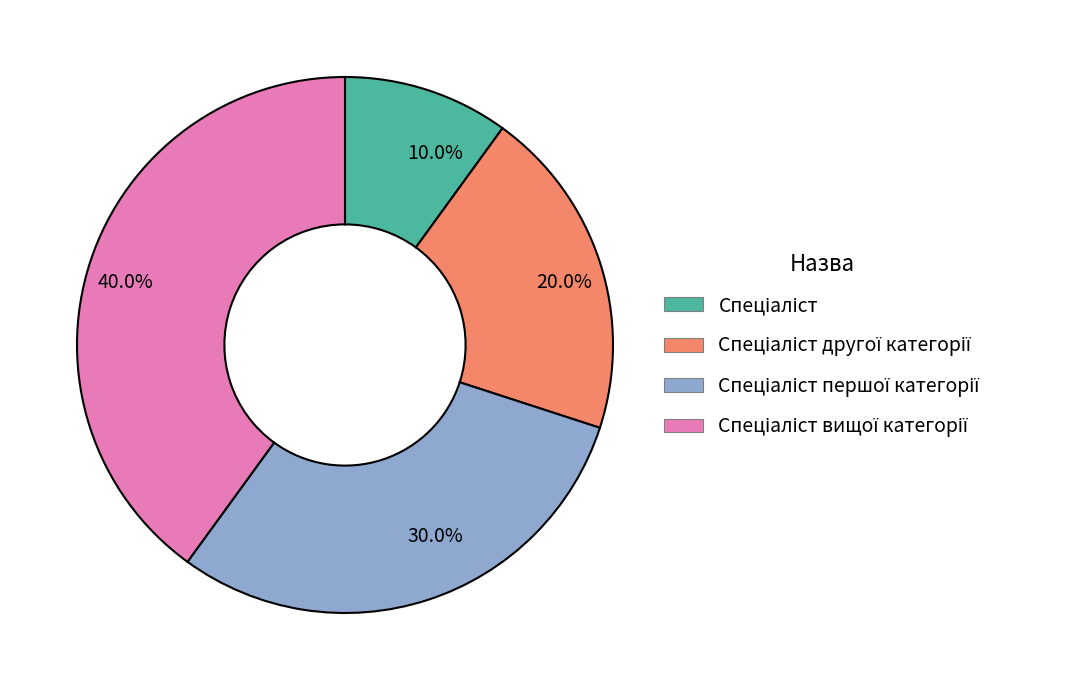

Rank the categories by value from highest to lowest.

40.0%, 30.0%, 20.0%, 10.0%